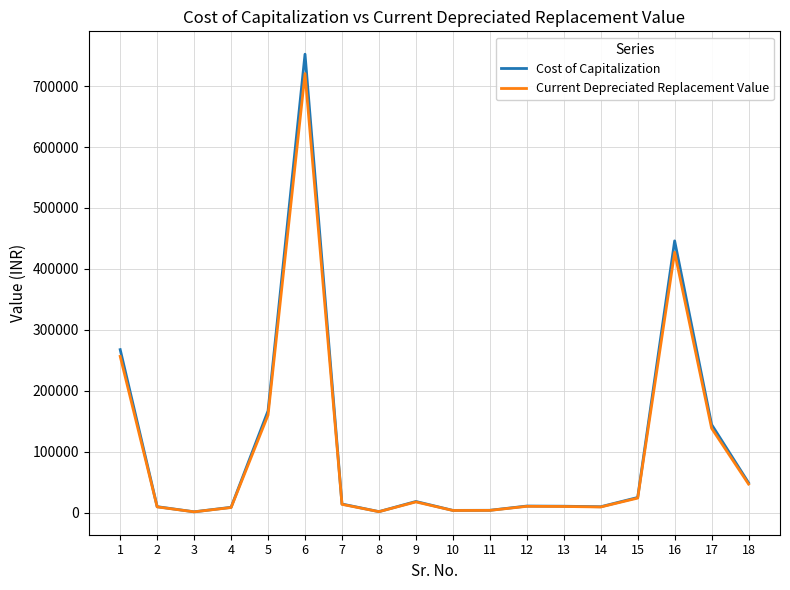

What is the highest value of the Cost of Capitalization series?

752500.0